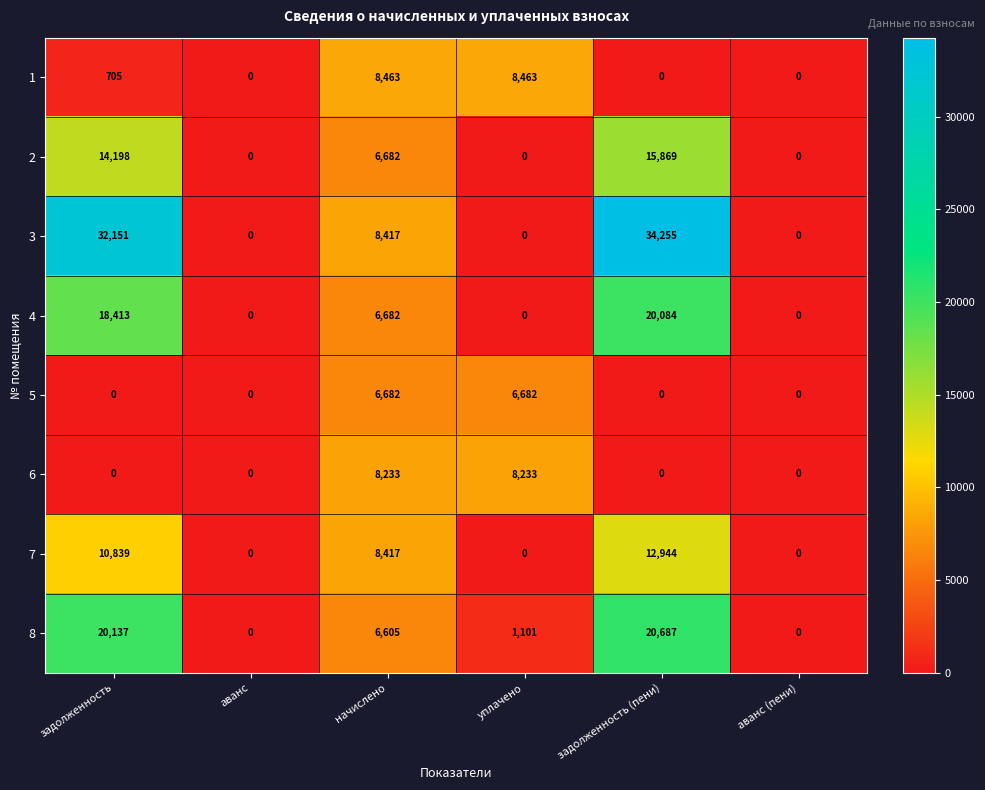

At which category is the sum across all series the highest?

задолженность (пени)